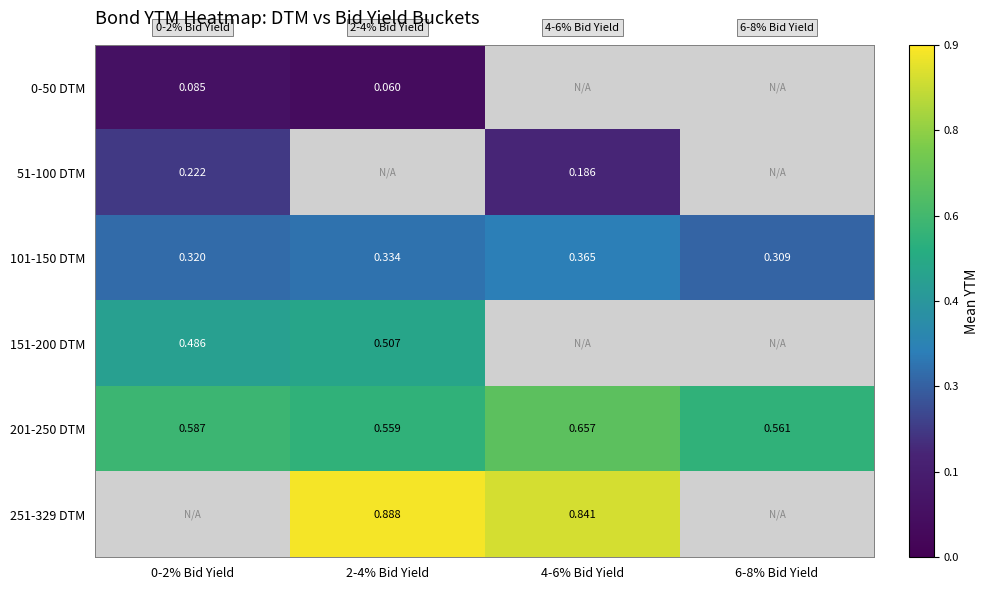

Which series has the widest spread of values?

201-250 DTM